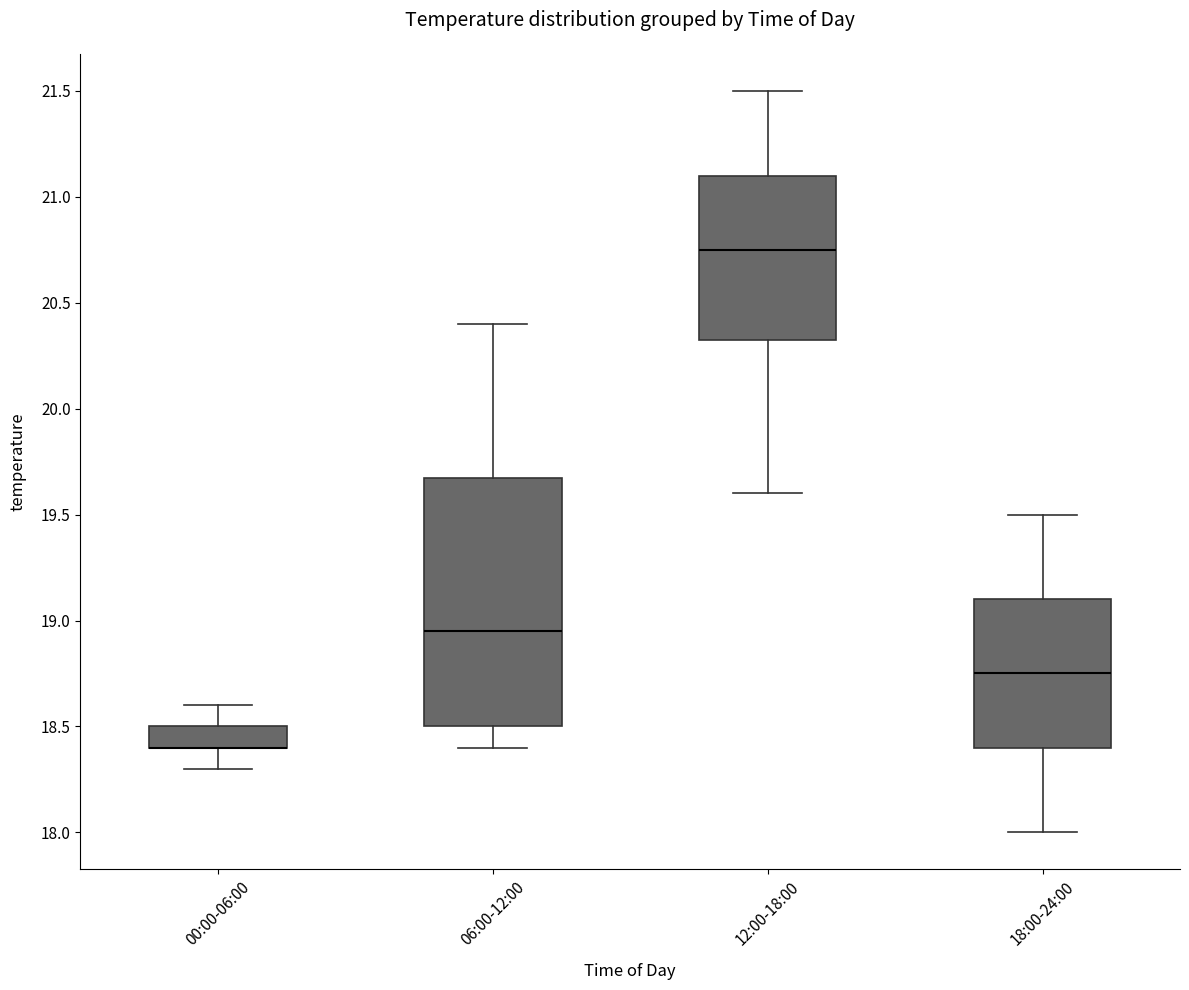

Where is the upper edge of the box for 06:00-12:00 on the y-axis? The values are not printed on the chart, so give them approximately, as read against the axis.

19.70